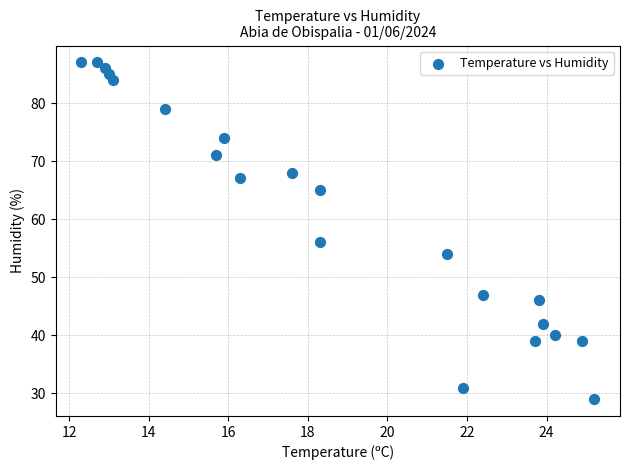

What is the range of Y values (max minus min)?

58